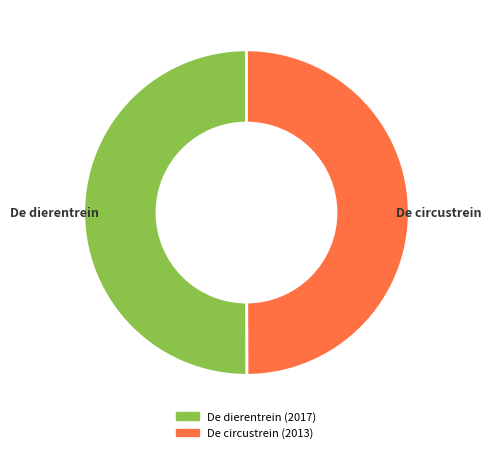

The De circustrein slice represents 50% of the pie. True or false?

True